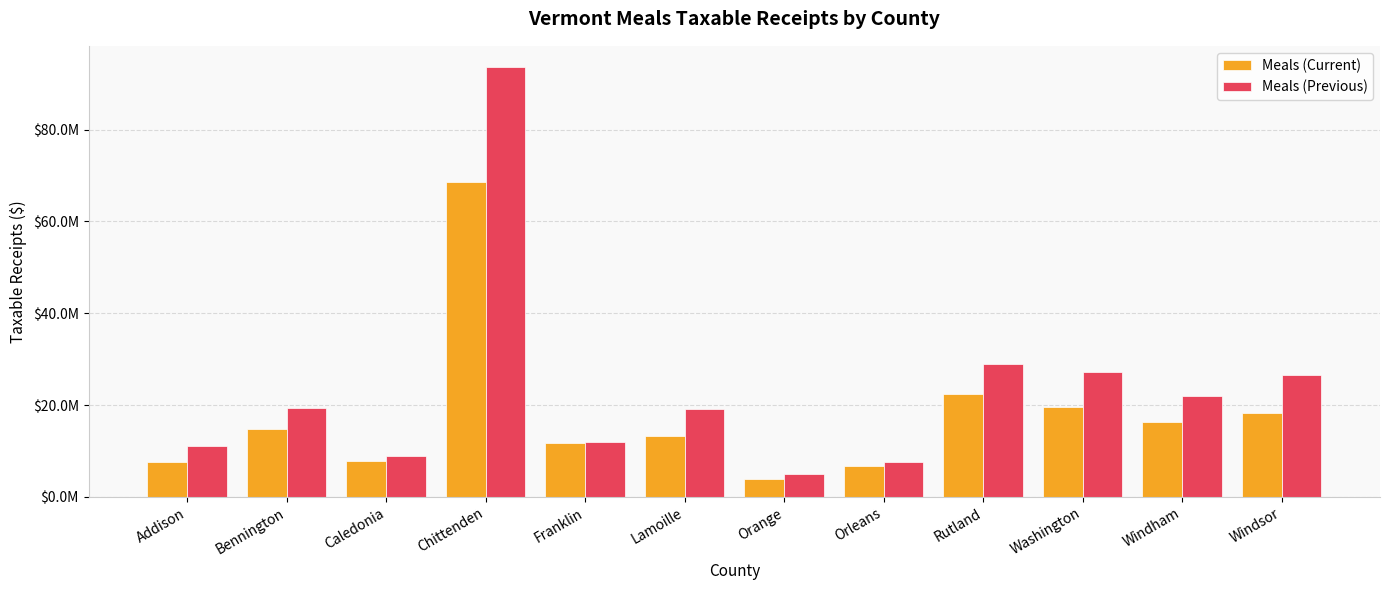

Rank the series by their maximum value, from highest to lowest.

Meals (Previous), Meals (Current)